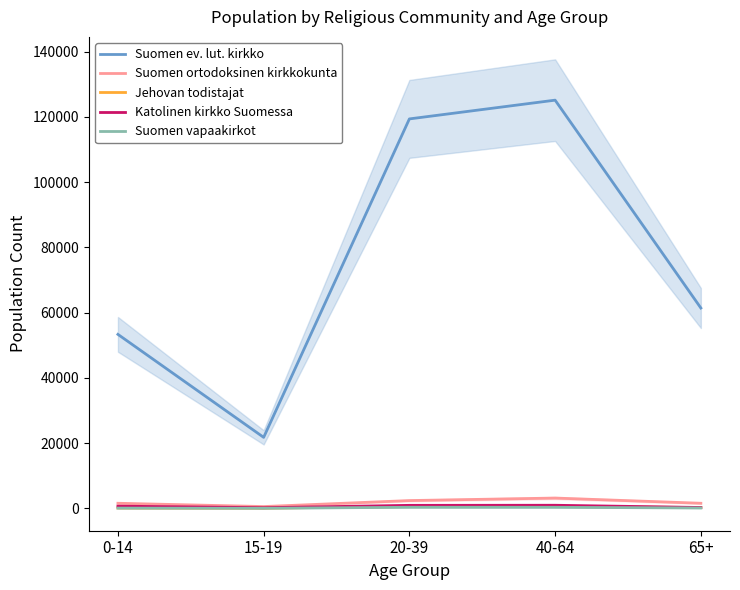

What is the label of the 2nd point from the left?

15-19